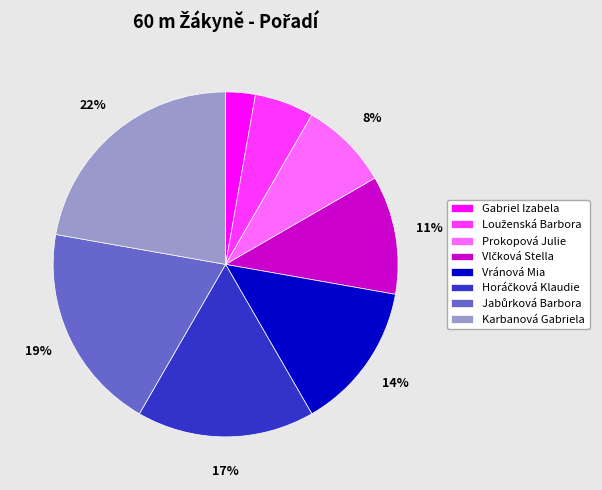

Is the sum of Vránová Mia and Karbanová Gabriela greater than half?

No